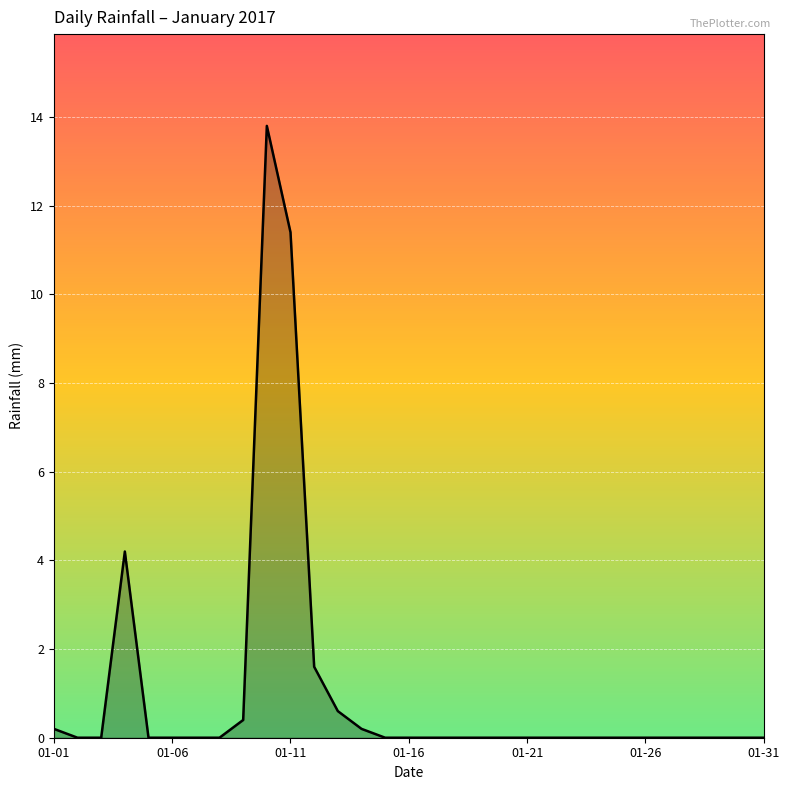

How many lines are shown in the chart?

1